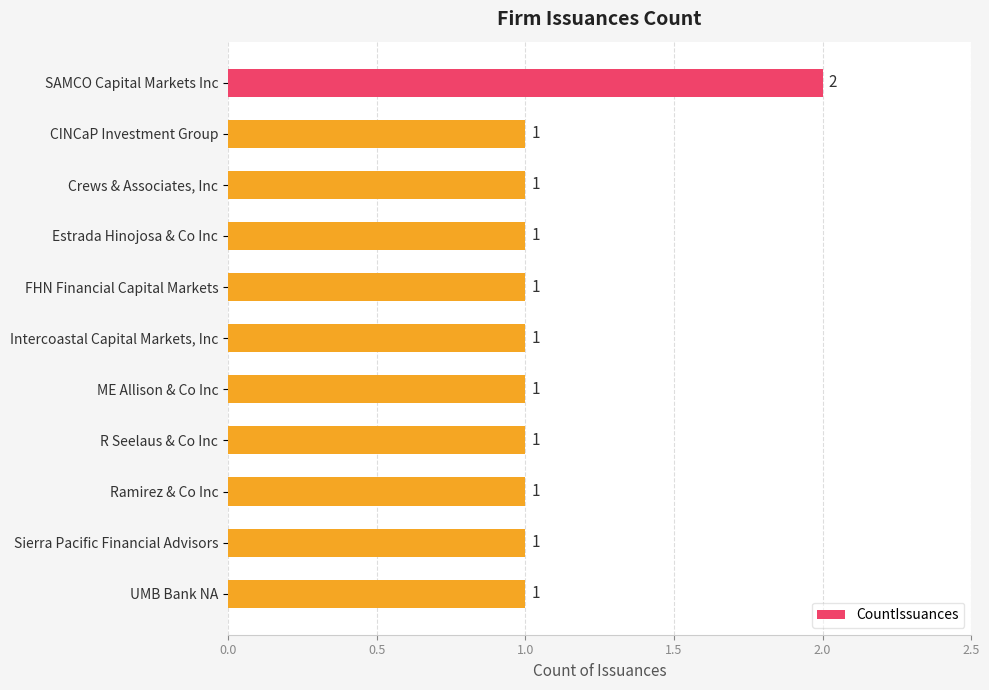

Does the chart contain stacked bars?

No